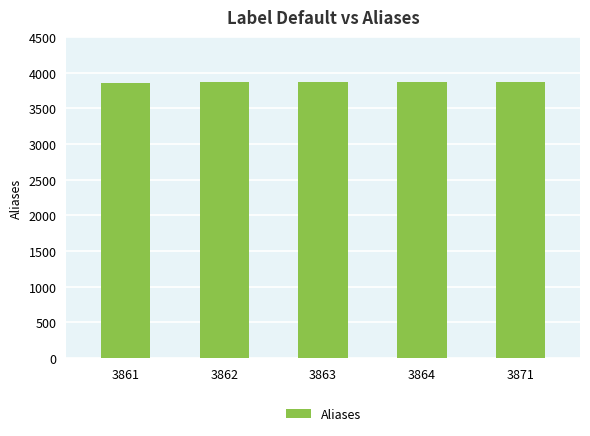

What is the ratio of the value at 3871 to the value at 3863?

1.0